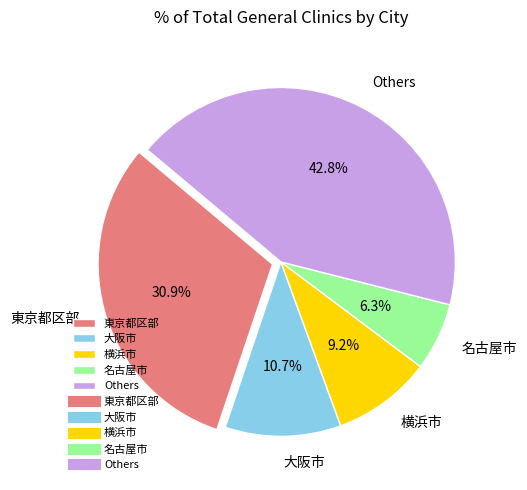

Rank the categories by value from lowest to highest.

名古屋市, 横浜市, 大阪市, 東京都区部, Others